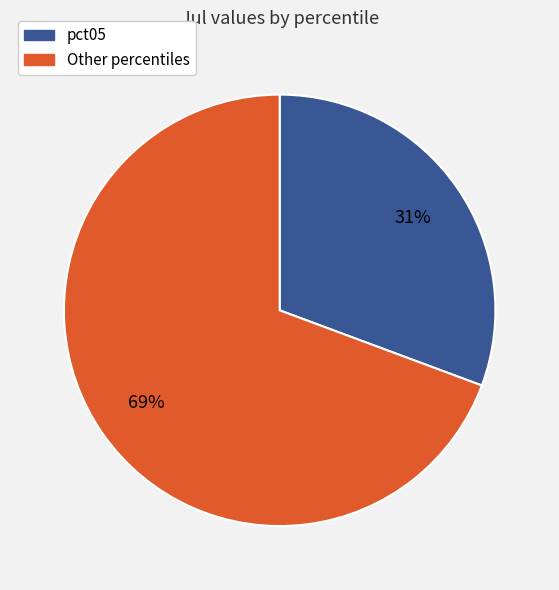

How many slices are in this pie chart?

2